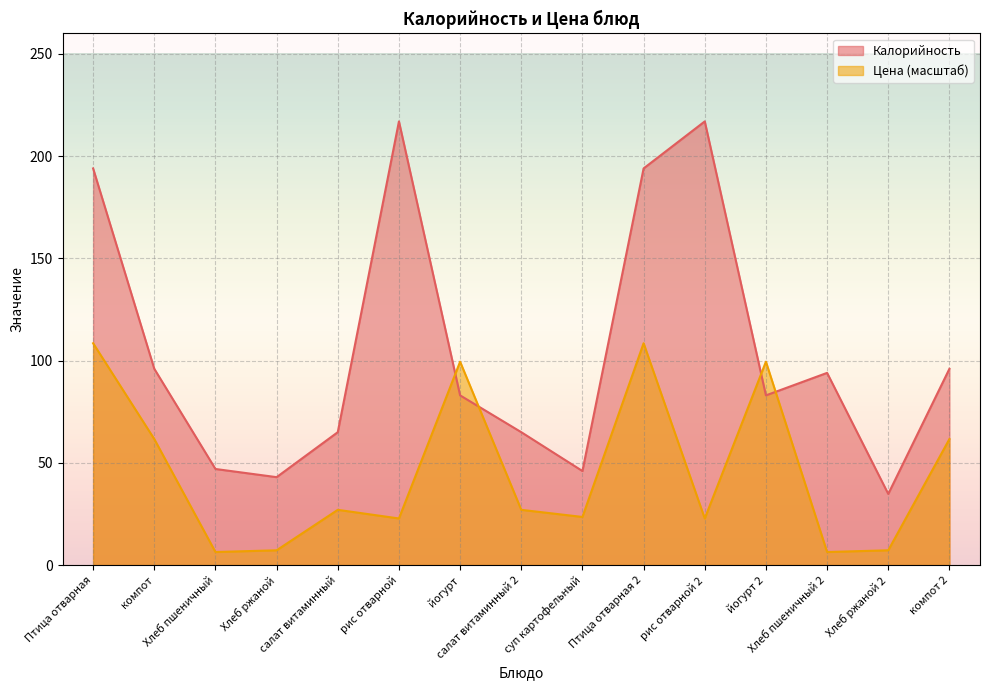

How many values in the Цена series exceed 27?

8